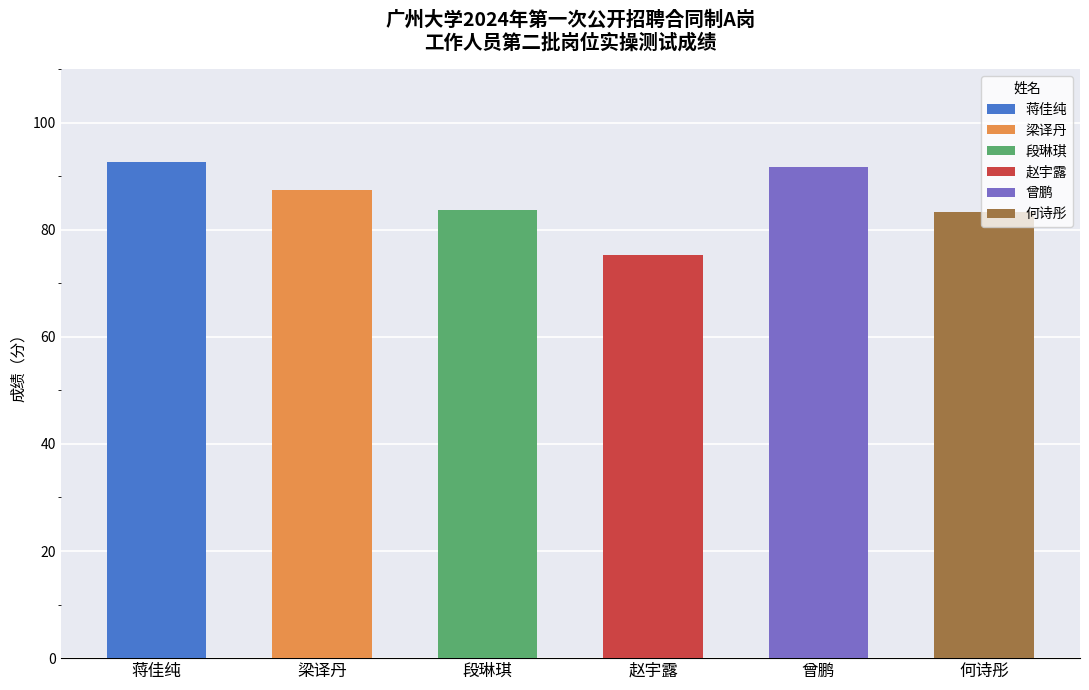

List the labels in order of value, largest first.

蒋佳纯, 曾鹏, 梁译丹, 段琳琪, 何诗彤, 赵宇露